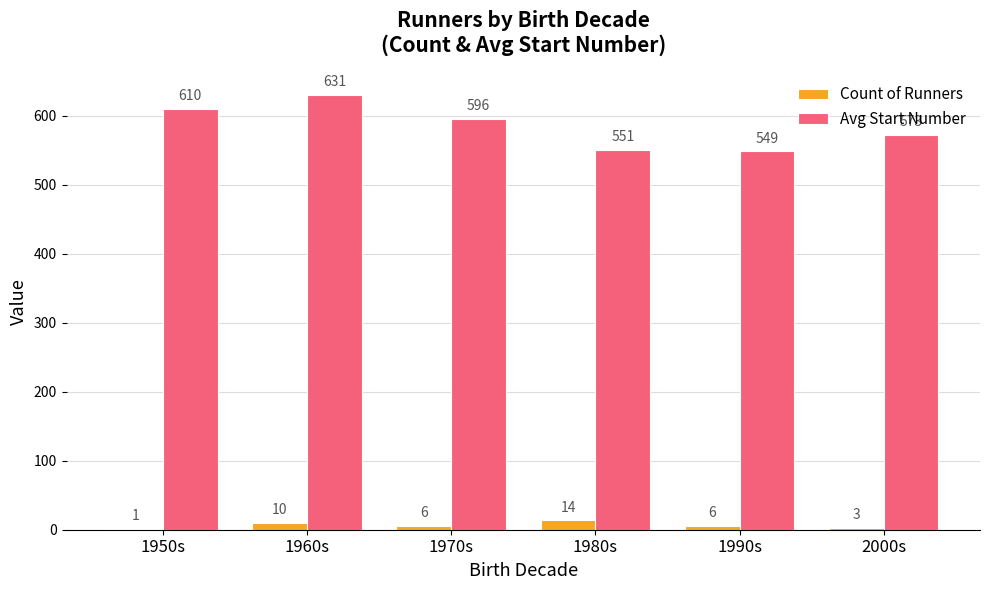

Count the number of data series in this chart.

2